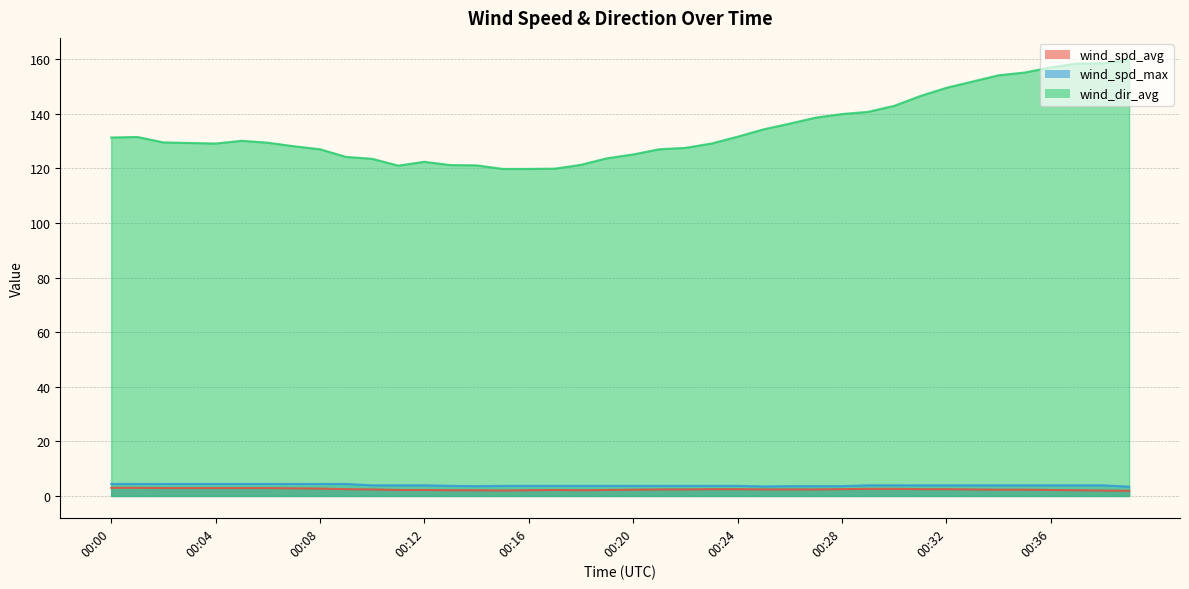

What is the approximate value of wind_spd_avg at 00:03?

2.9